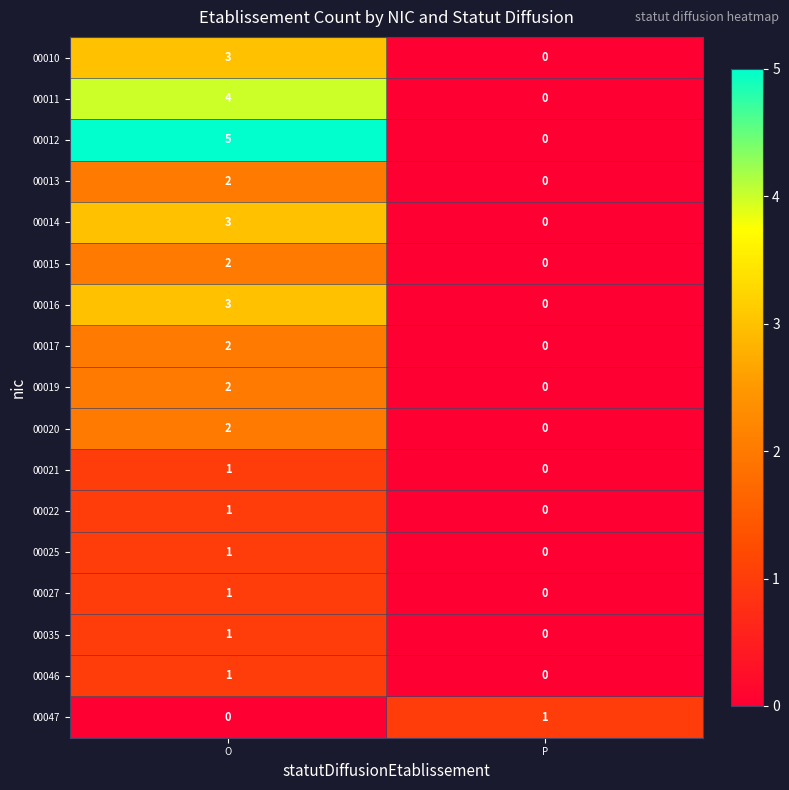

What is the sum of all 00016 values?

3